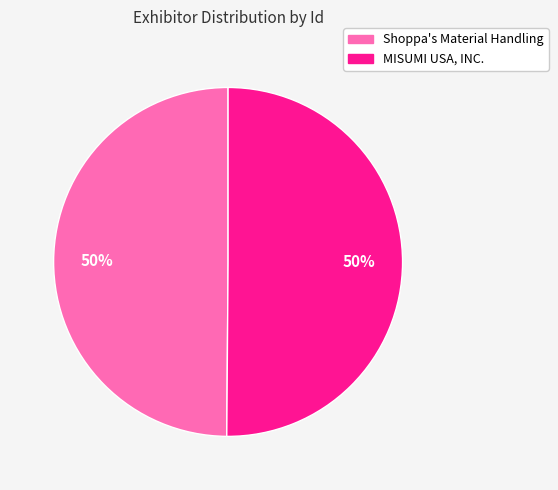

What percentage is the Shoppa's Material Handling slice, to the nearest percent?

50%